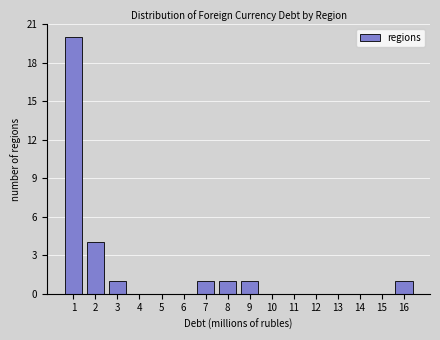

Reading right to left, extract all data points from this chart.

16=1	15=0	14=0	13=0	12=0	11=0	10=0	9=1	8=1	7=1	6=0	5=0	4=0	3=1	2=4	1=20